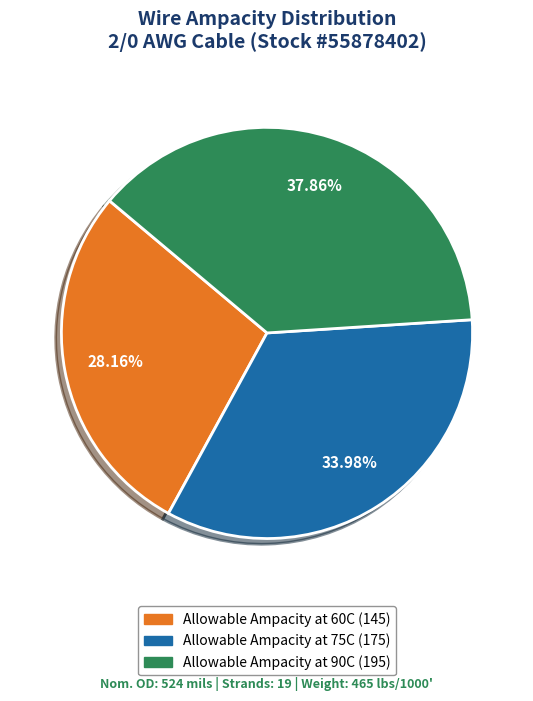

To the nearest percent, what portion does Allowable Ampacity at 75C represent?

34%